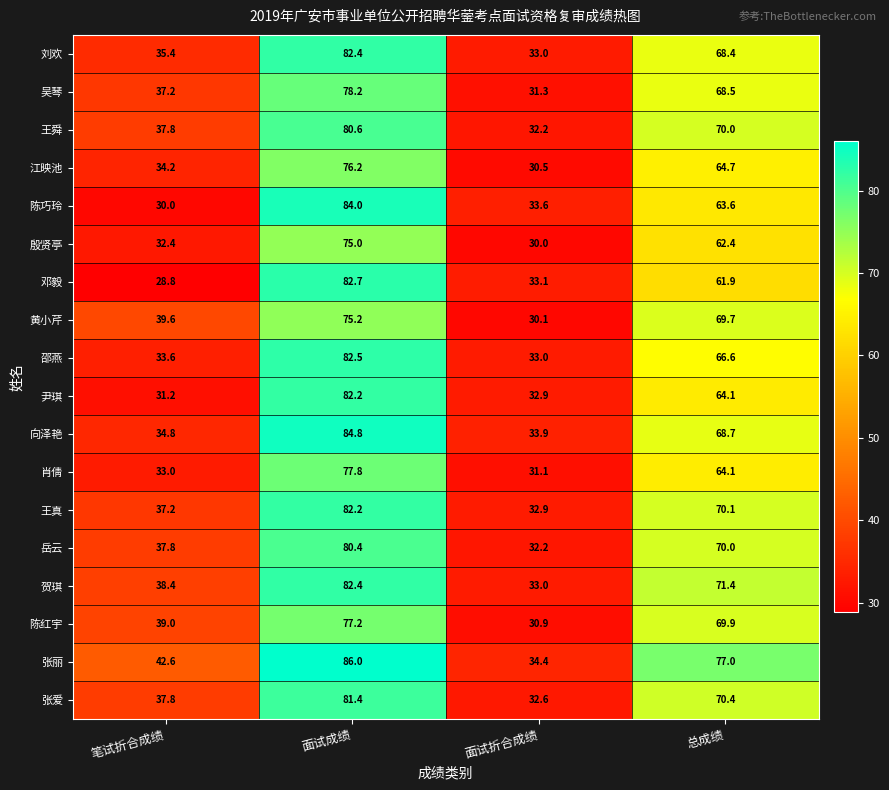

Where is 张丽 nearest to the value 60?

总成绩